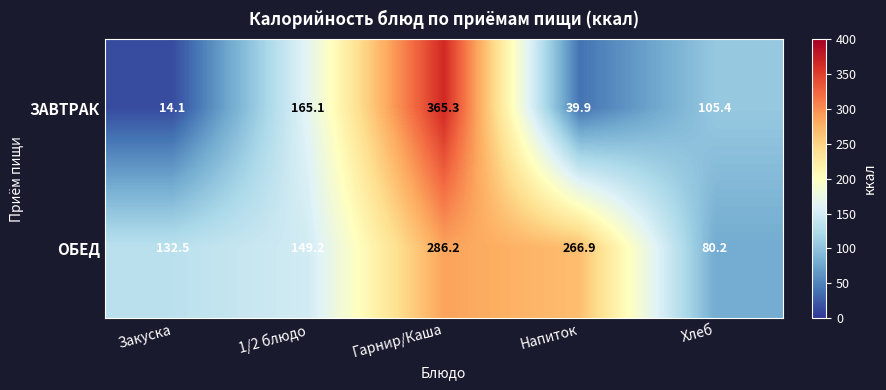

Is it true that ОБЕД equals 419.9 at Гарнир/Каша?

False